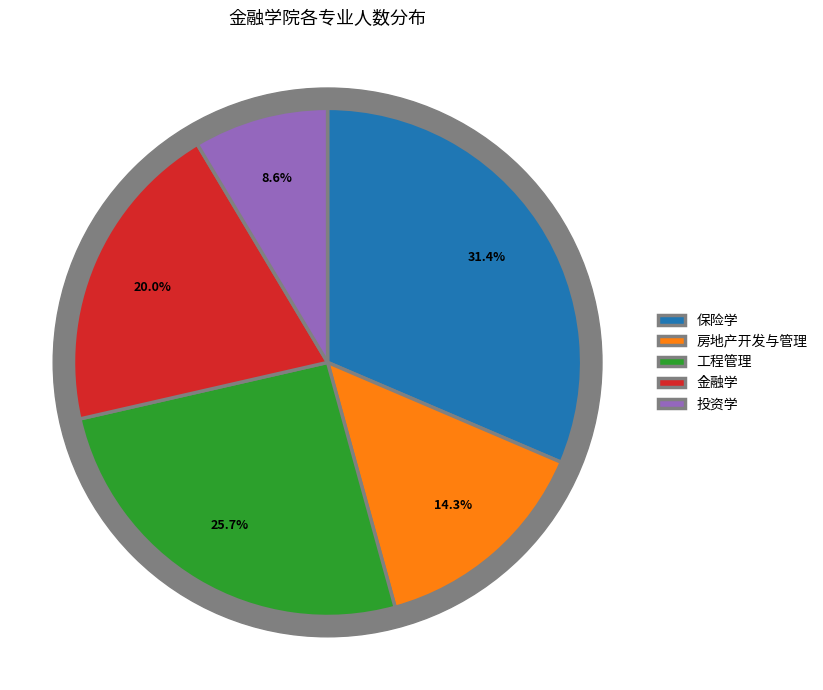

True or false: 金融学 accounts for 20% of the total.

True